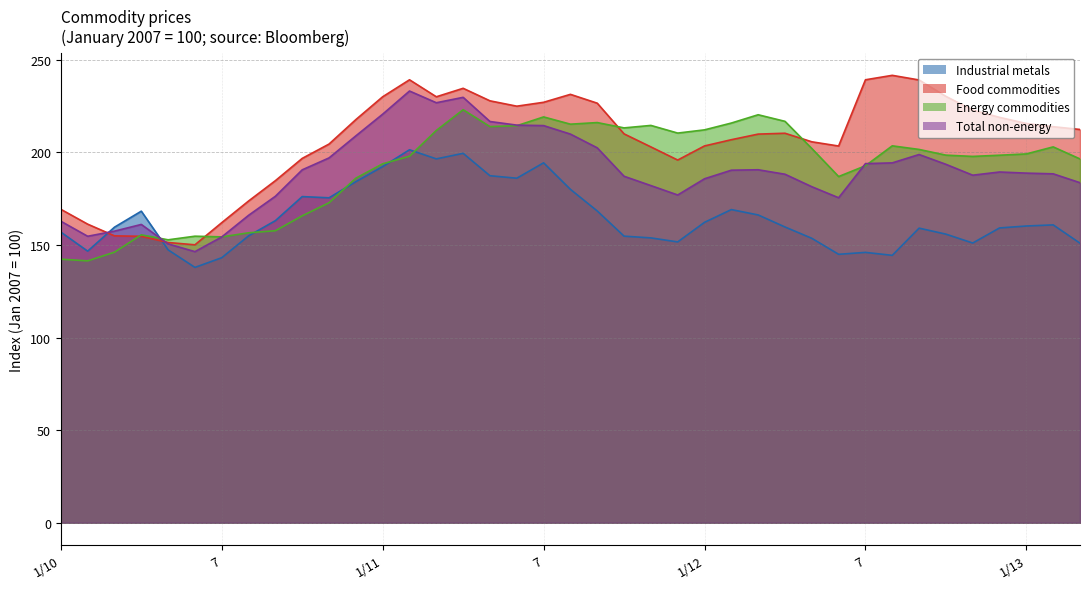

After their last crossing, which series has the higher values: Energy commodities or Total non-energy?

Energy commodities